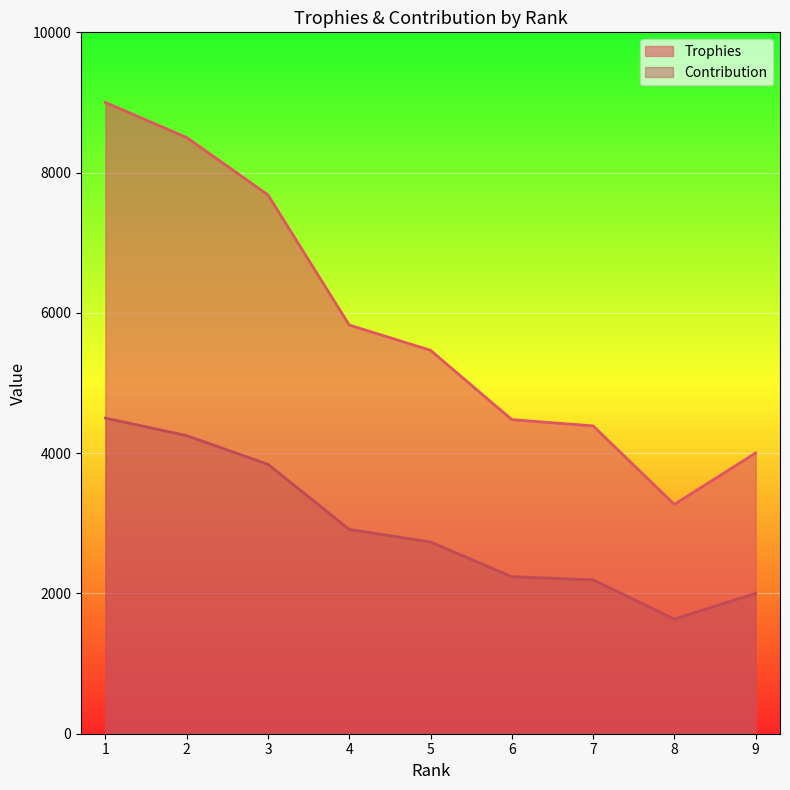

What is the average value of the Trophies series?

5846